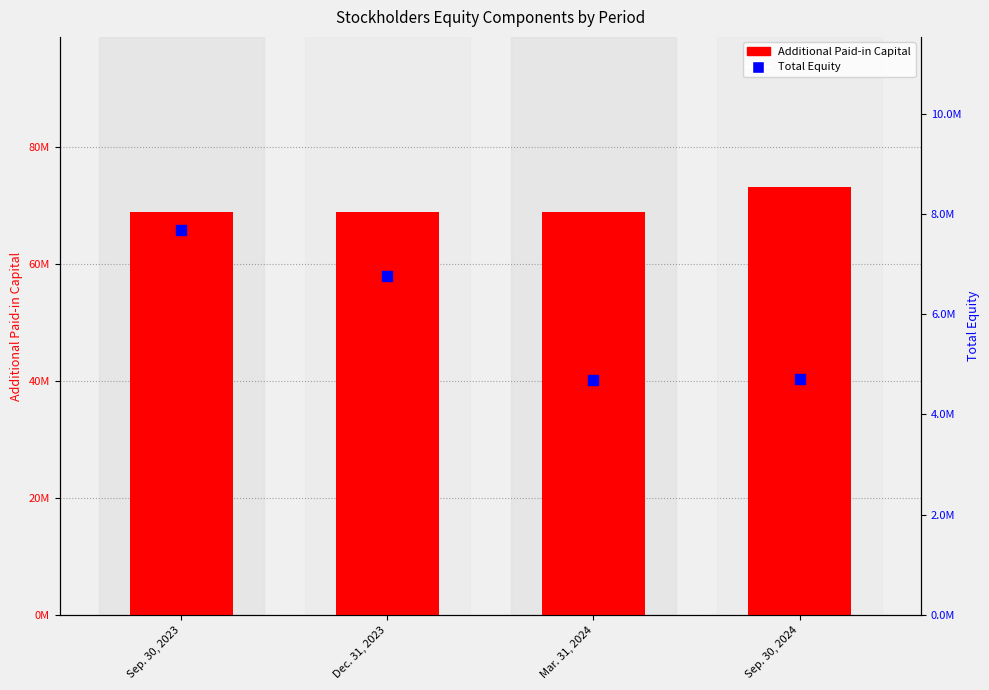

Which series has the largest total across all categories?

Additional Paid-in Capital